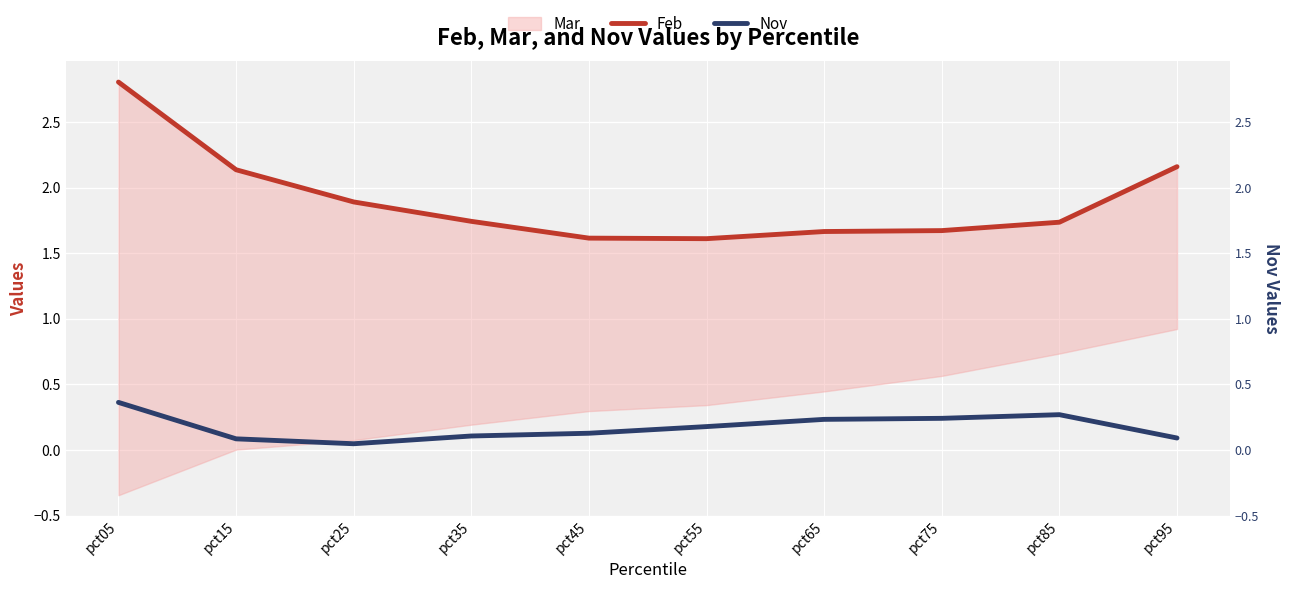

Reading left to right, list all the values displayed in this chart.

Feb: 2.8	2.1	1.9	1.7	1.6	1.6	1.7	1.7	1.7	2.2
Nov: 0.4	0.1	0.0	0.1	0.1	0.2	0.2	0.2	0.3	0.1